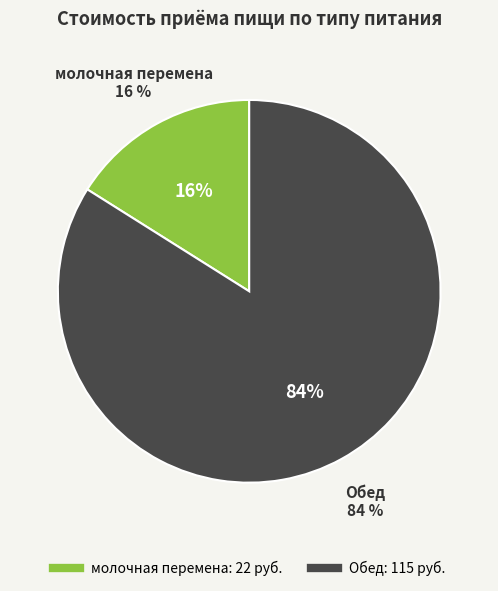

To the nearest percent, what portion does молочная перемена represent?

16%